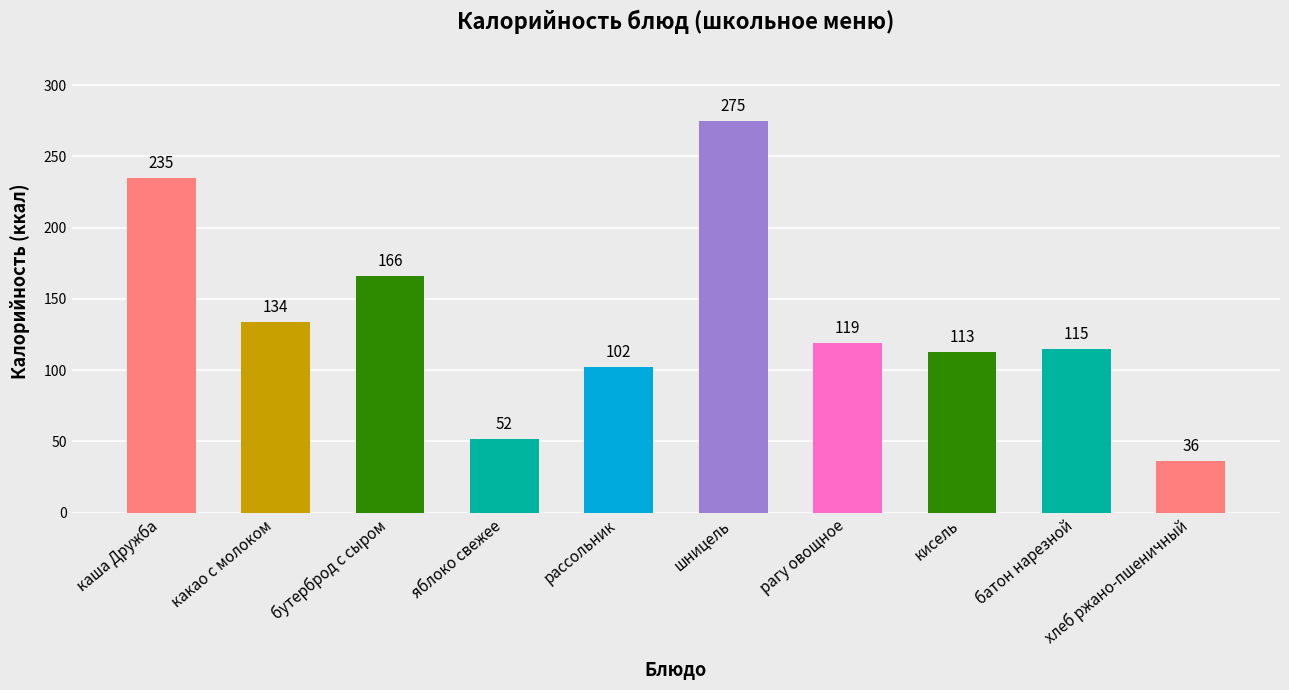

What is the average value?

135